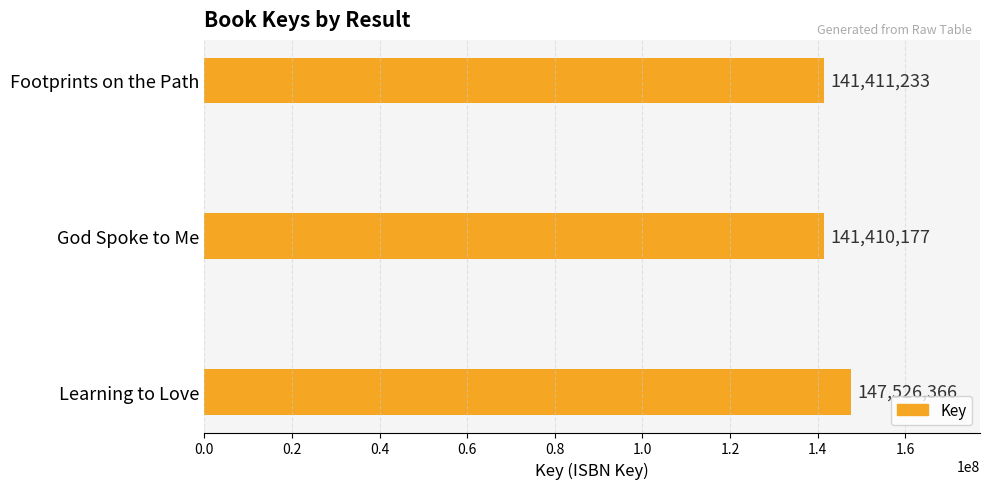

How many bars are there in total?

3